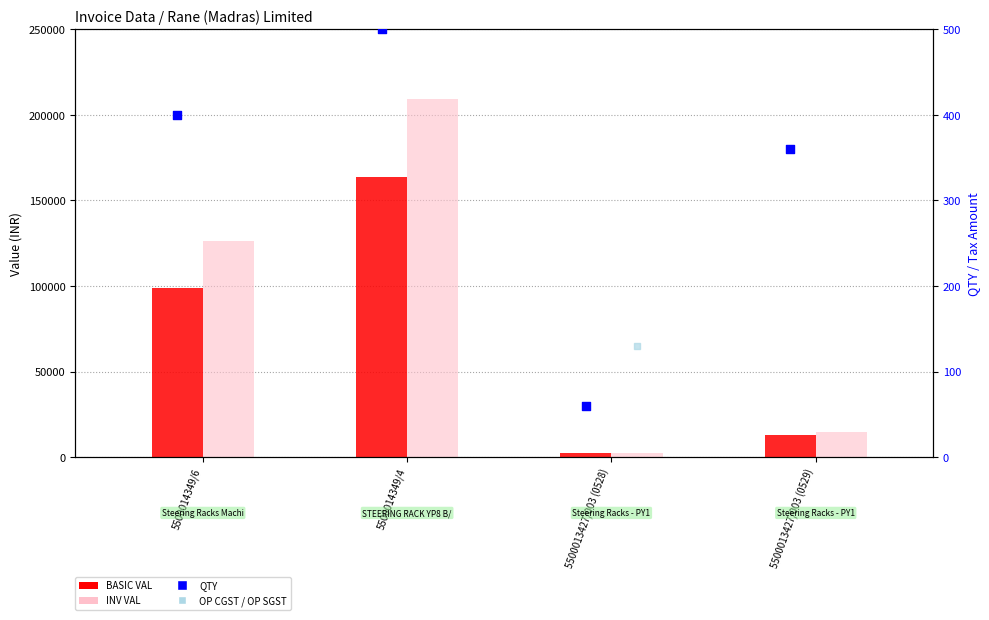

Which series has the widest spread of Y values?

INV VAL